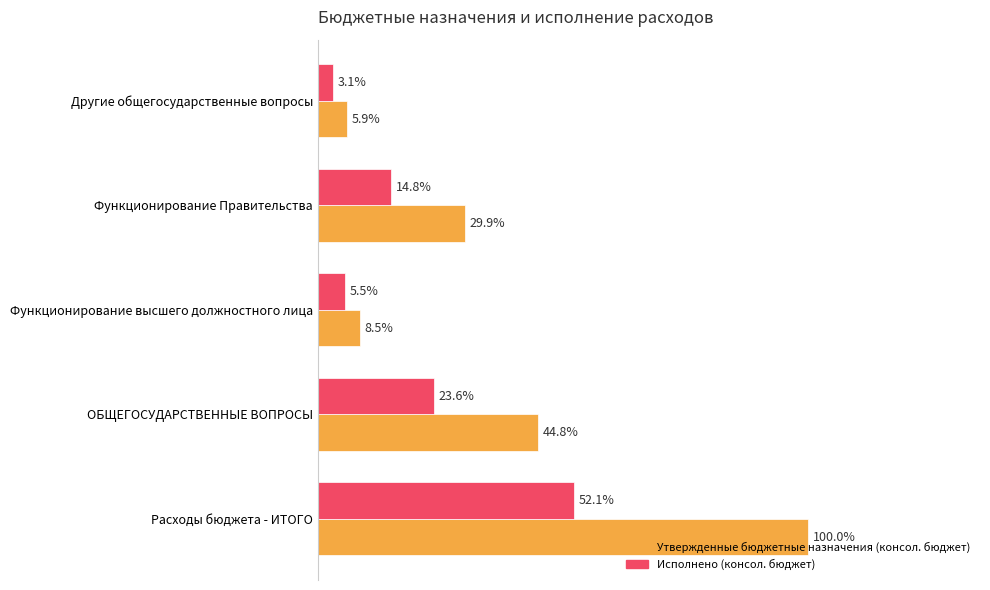

What are all the series names shown in the legend?

Утвержденные бюджетные назначения (консол. бюджет), Исполнено (консол. бюджет)